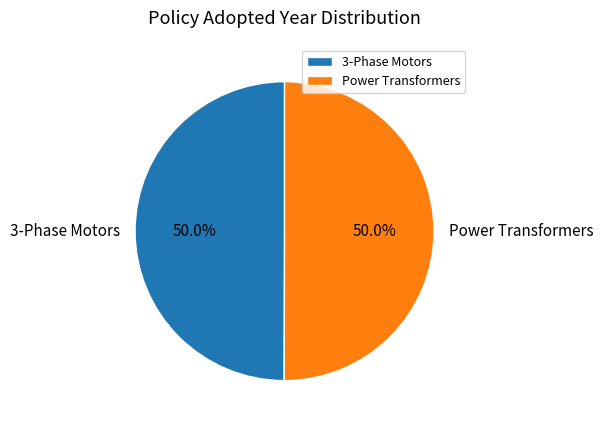

How many segments does this pie chart have?

2